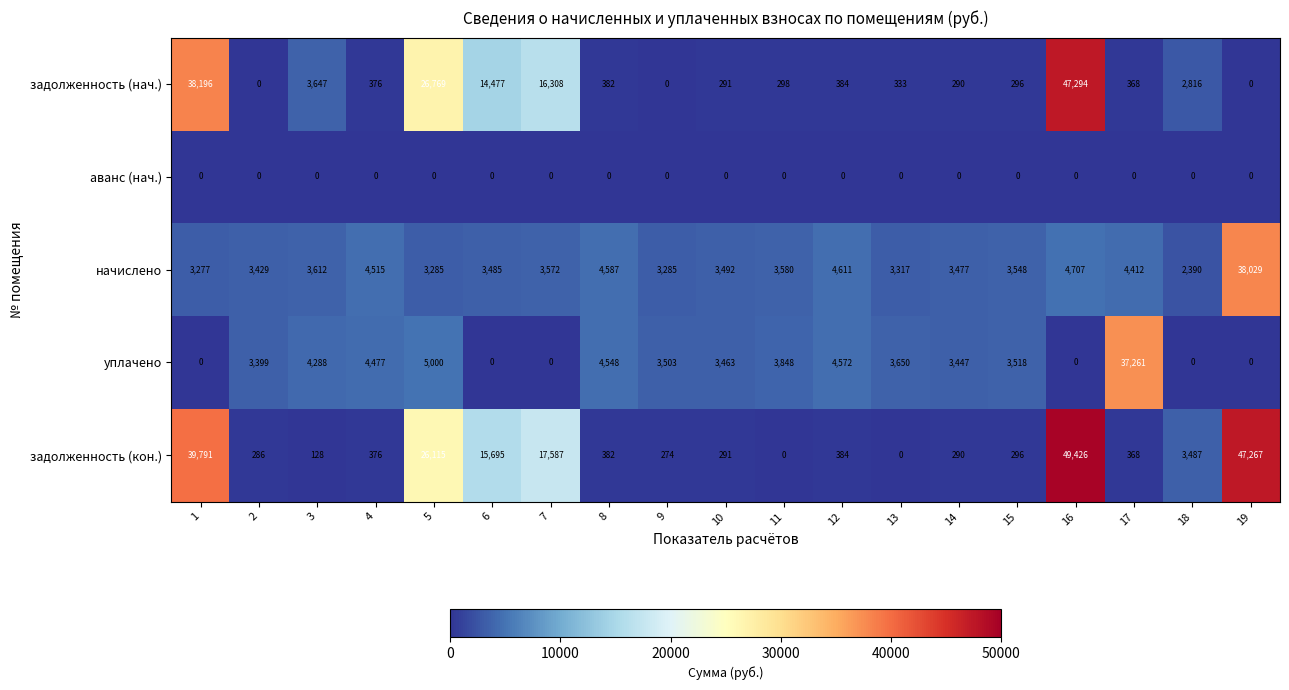

The задолженность (кон.) series shows 376 at 4. True or false?

True